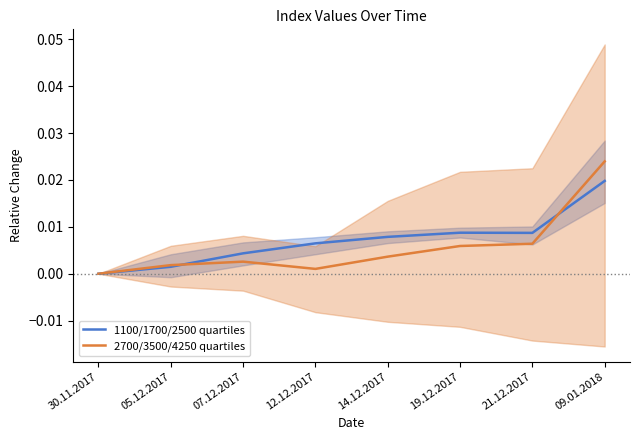

List the series in order of their peak value, highest first.

2700/3500/4250 quartiles, 1100/1700/2500 quartiles